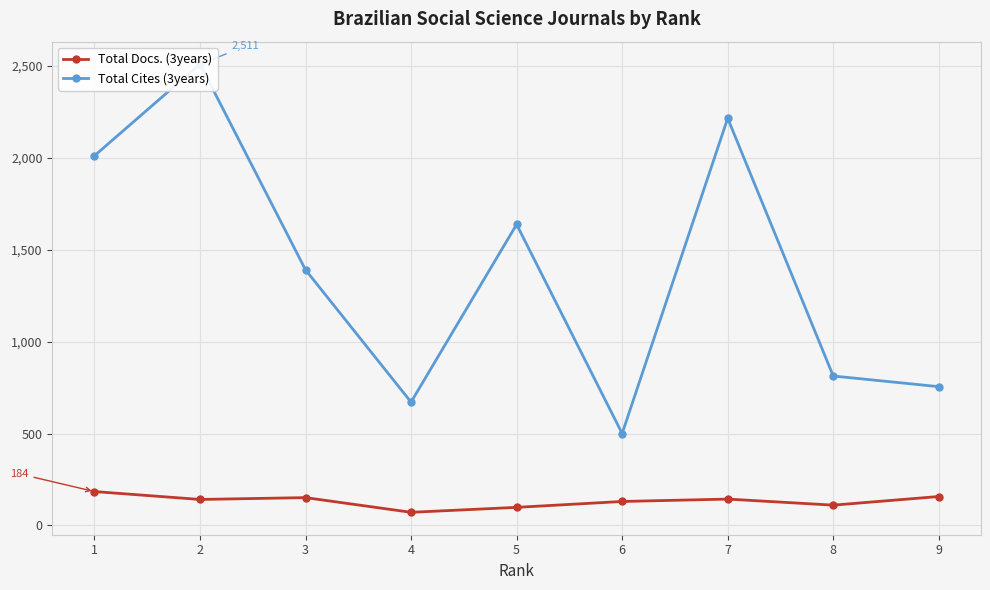

True or false: Total Cites (3years) and Total Docs. (3years) intersect in this chart.

False